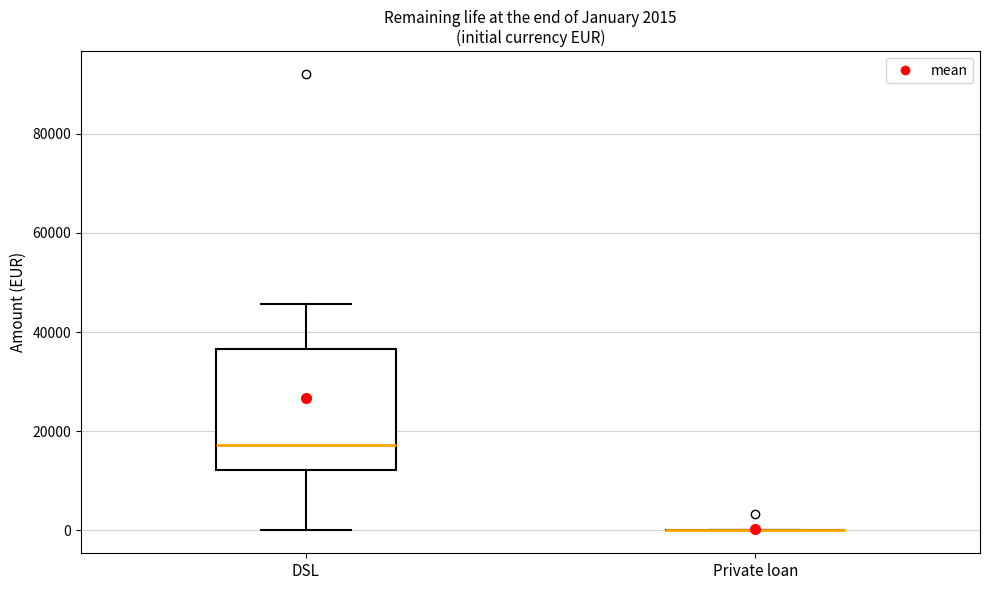

Comparing the boxes themselves (not the whiskers), which one is the tallest?

DSL